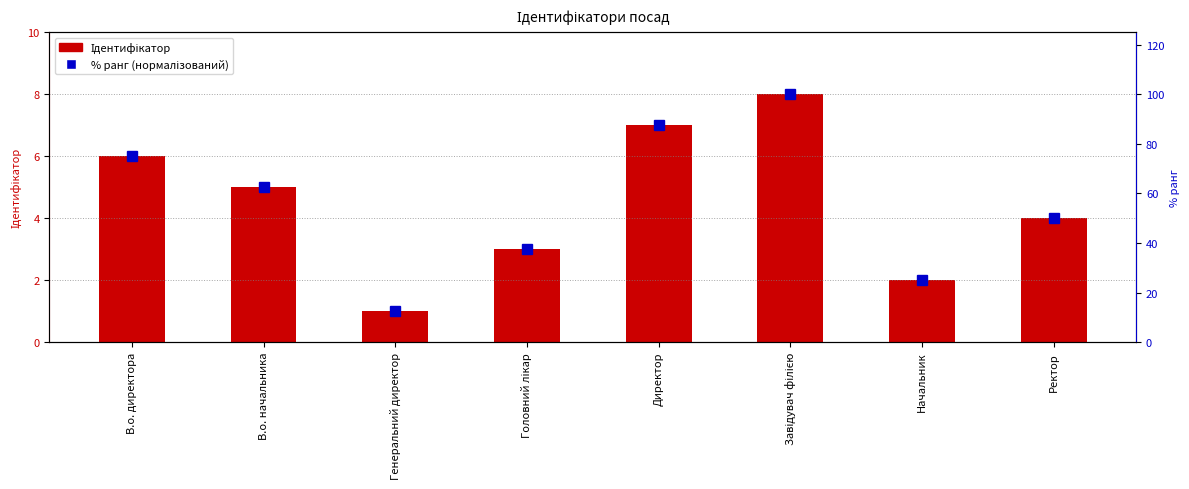

How many bars are there in total?

16